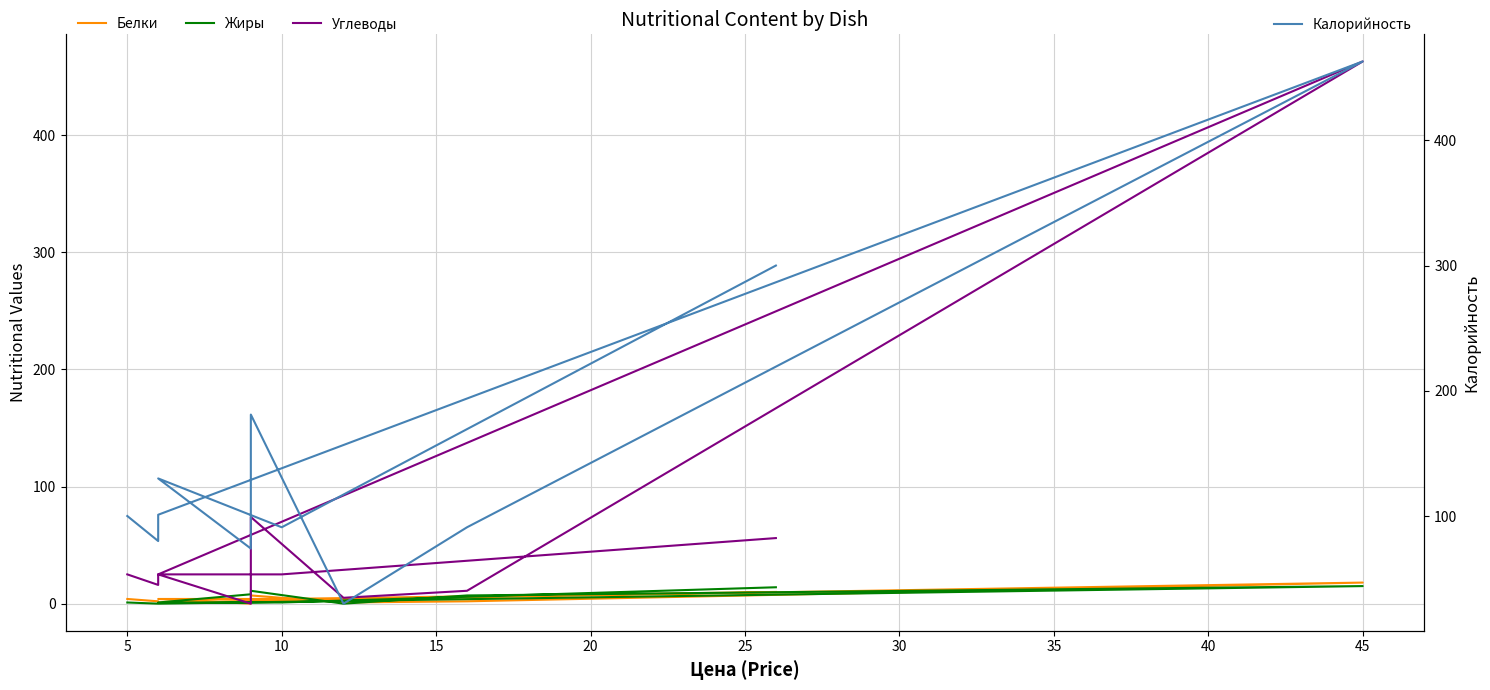

How many distinct data groups are displayed?

4